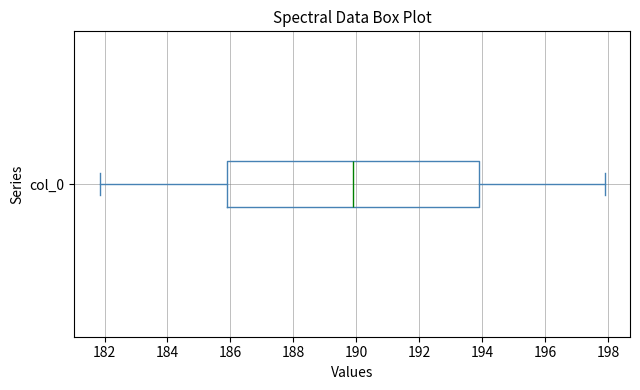

Read this box plot against the x-axis: the position of the median line, the range covered by the box, and the ends of both whiskers. The values are not printed on the chart, so give them approximately, as read against the axis.

median 189.8, box 185.8 to 193.8, whiskers 181.8 to 197.8